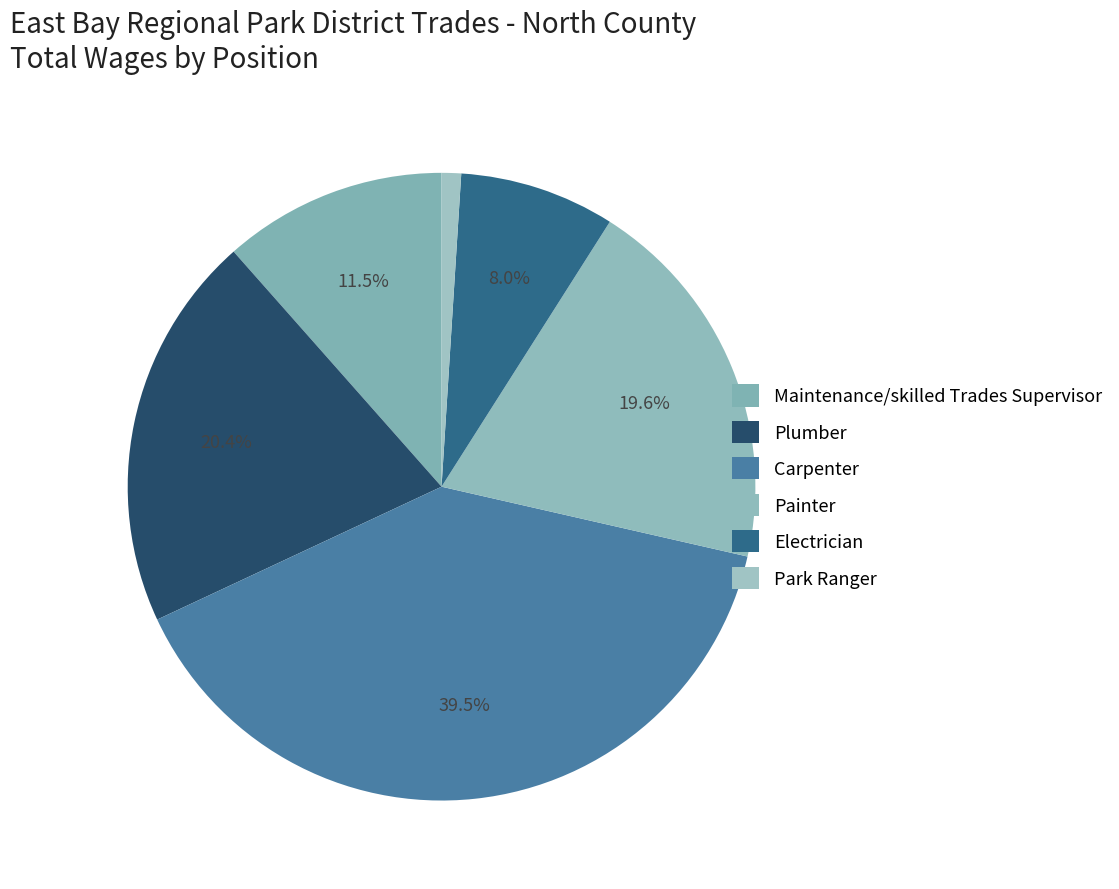

Rank the categories by value from highest to lowest.

Carpenter, Plumber, Painter, Maintenance/skilled Trades Supervisor, Electrician, Park Ranger